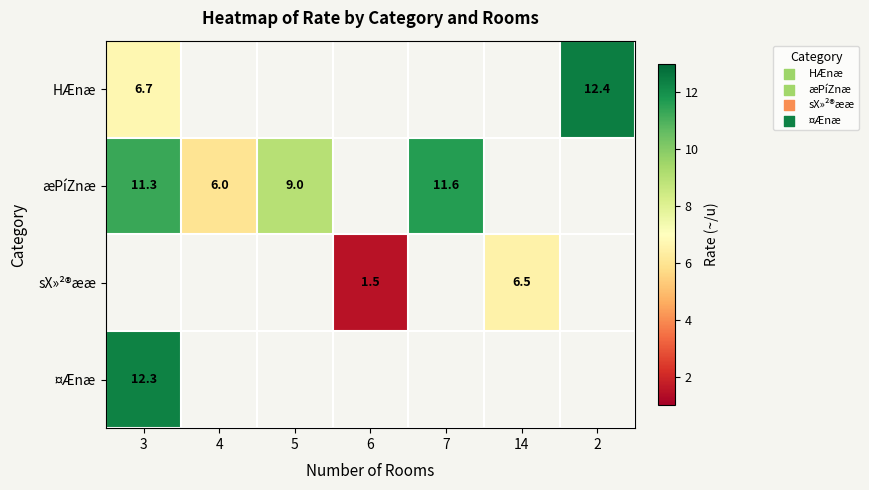

How many categories are shown in the chart?

7